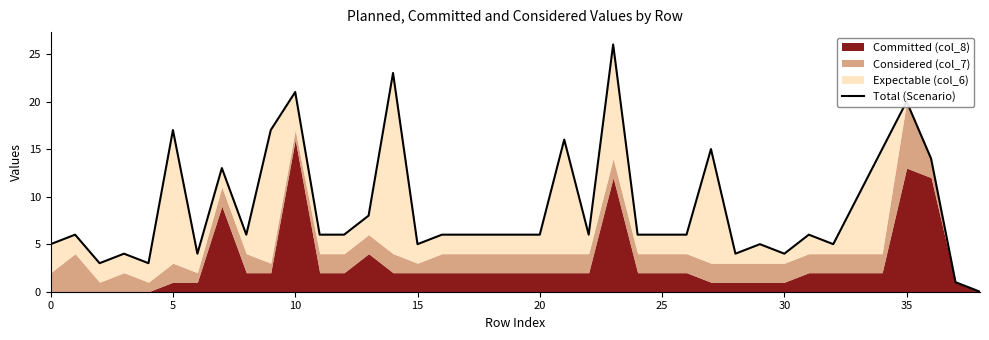

How many categories are shown in the chart?

39